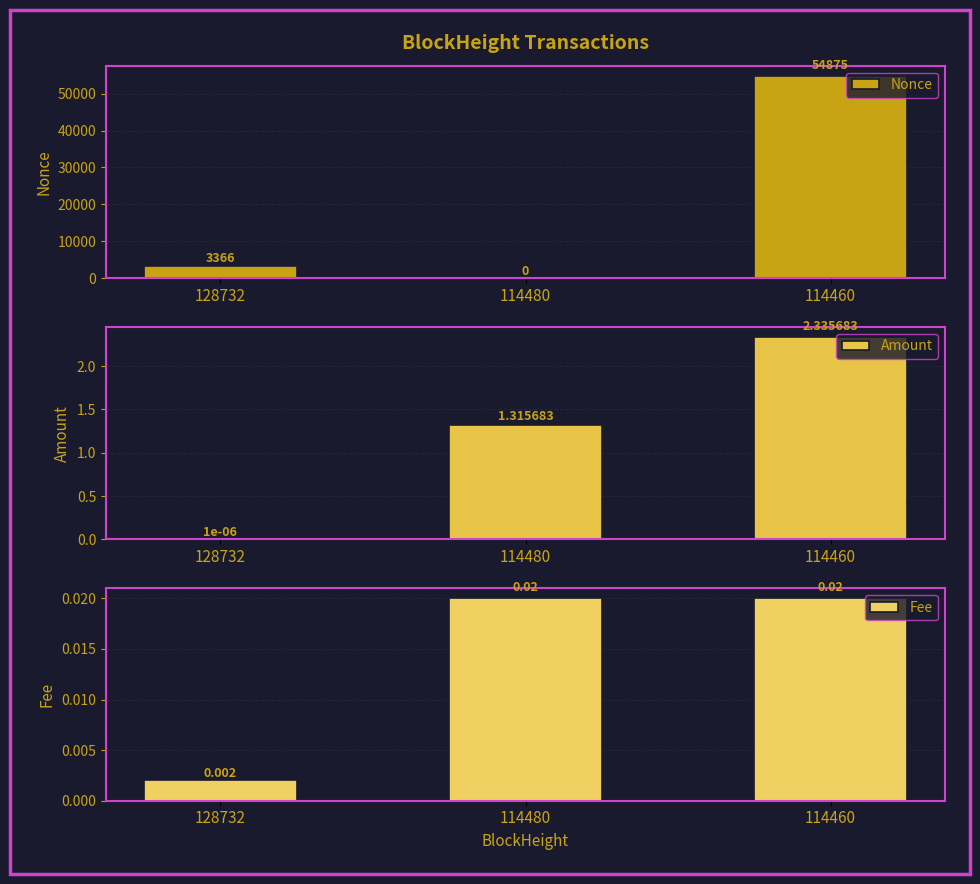

Rank the series at 114460 from highest to lowest value.

Nonce, Amount, Fee